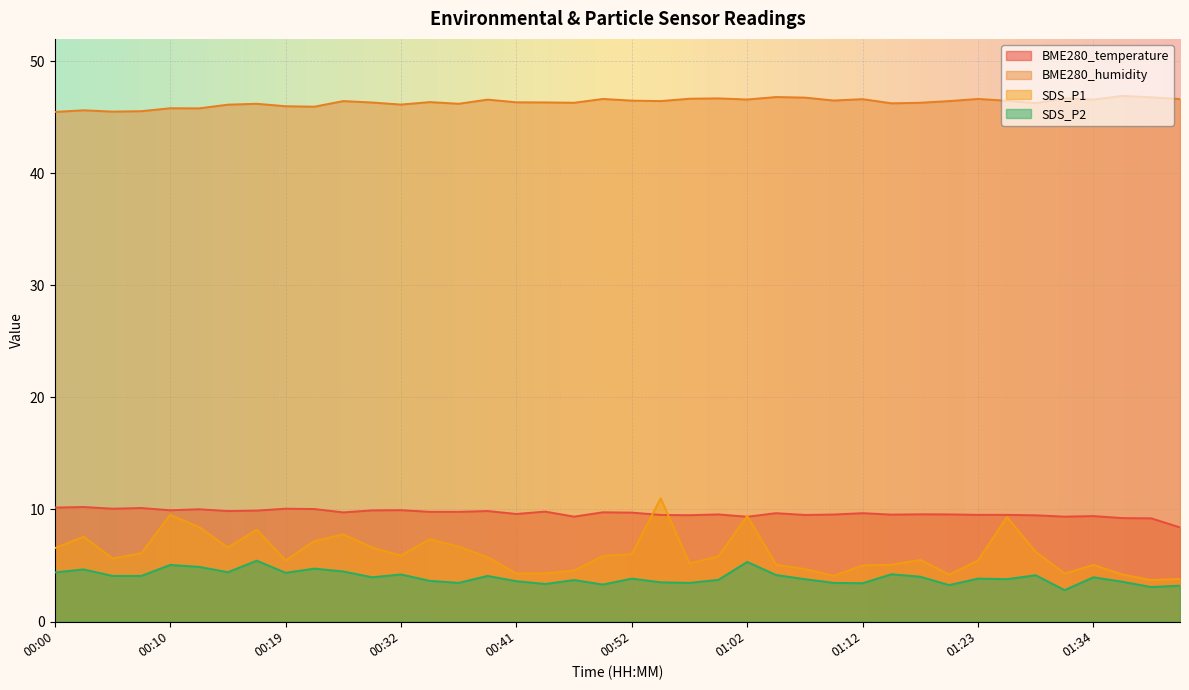

What is the total value across all series at 00:41?

63.8